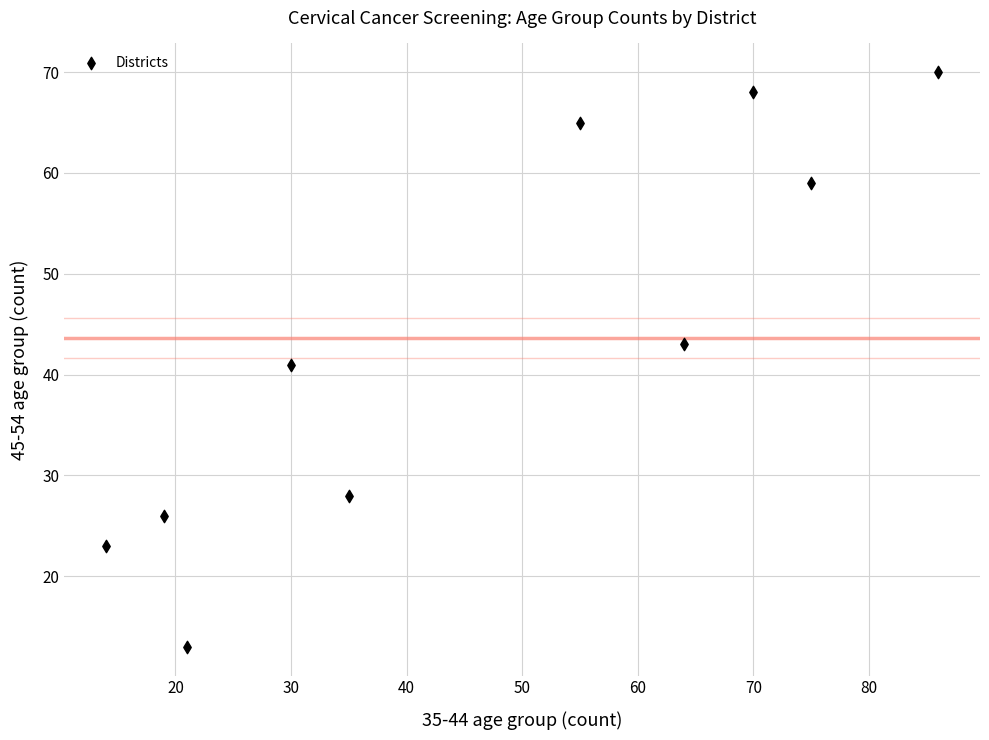

What is the range of Y values (max minus min)?

57